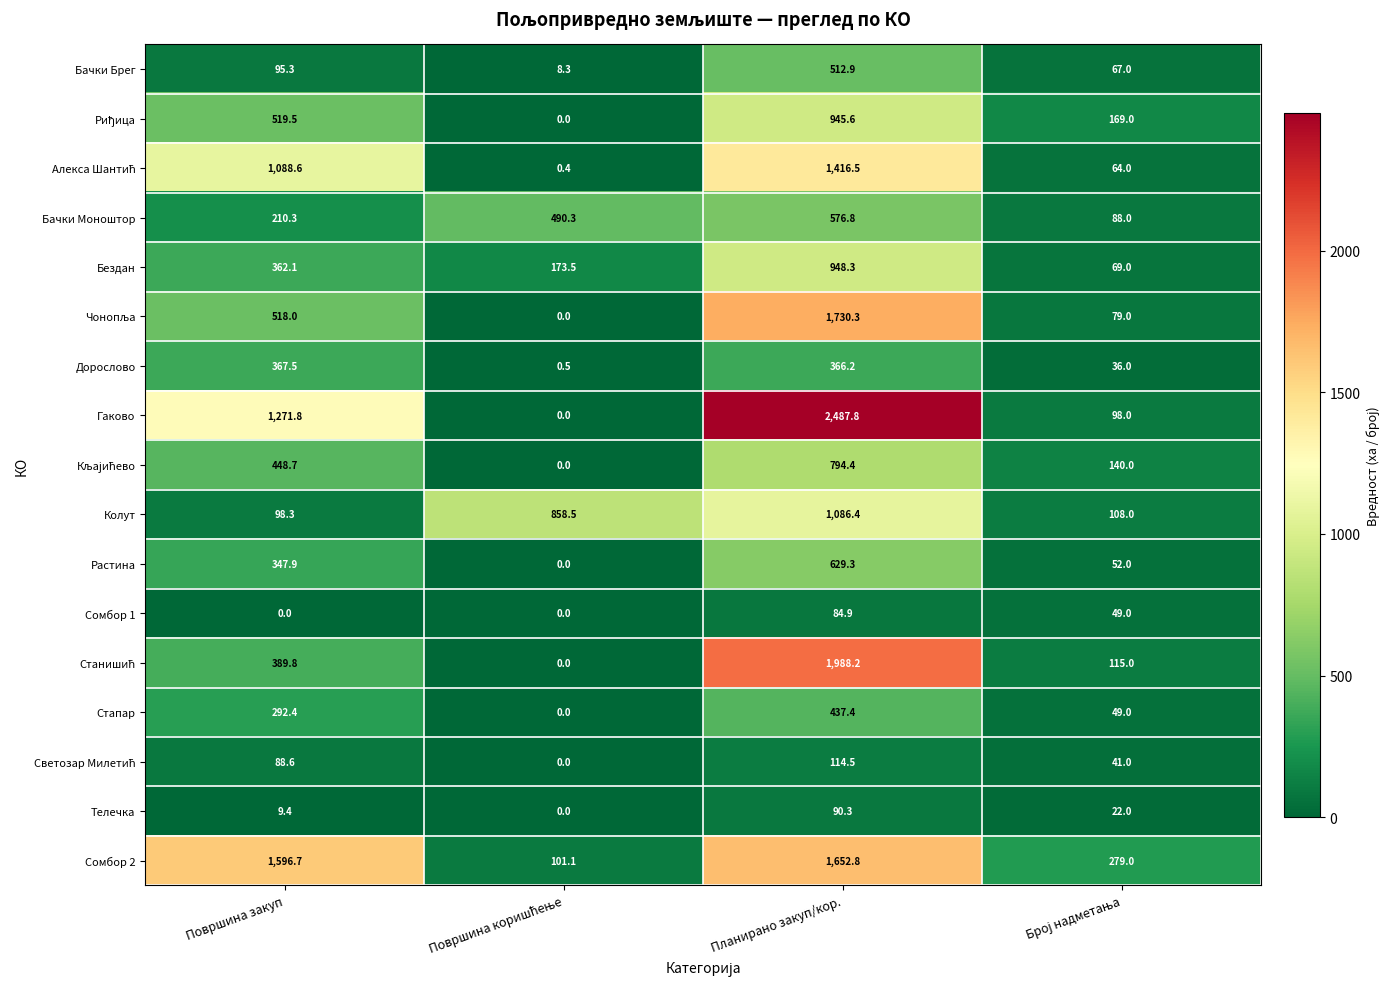

What is the difference between the maximum and second lowest values in the Бездан series?

774.8